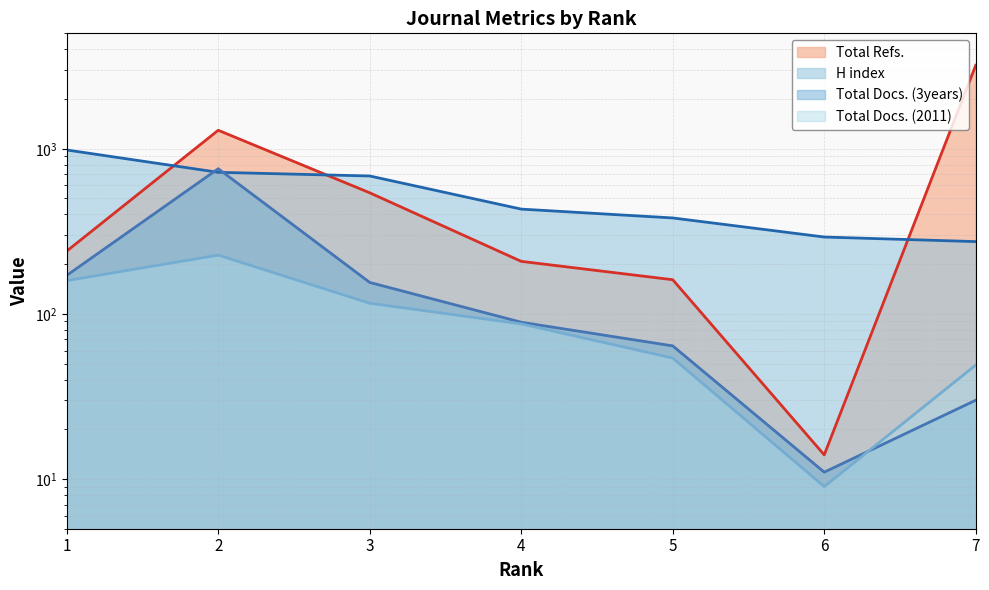

Is the value of Total Docs. (2011) at 4 greater than the value of Total Docs. (3years) at 5?

Yes